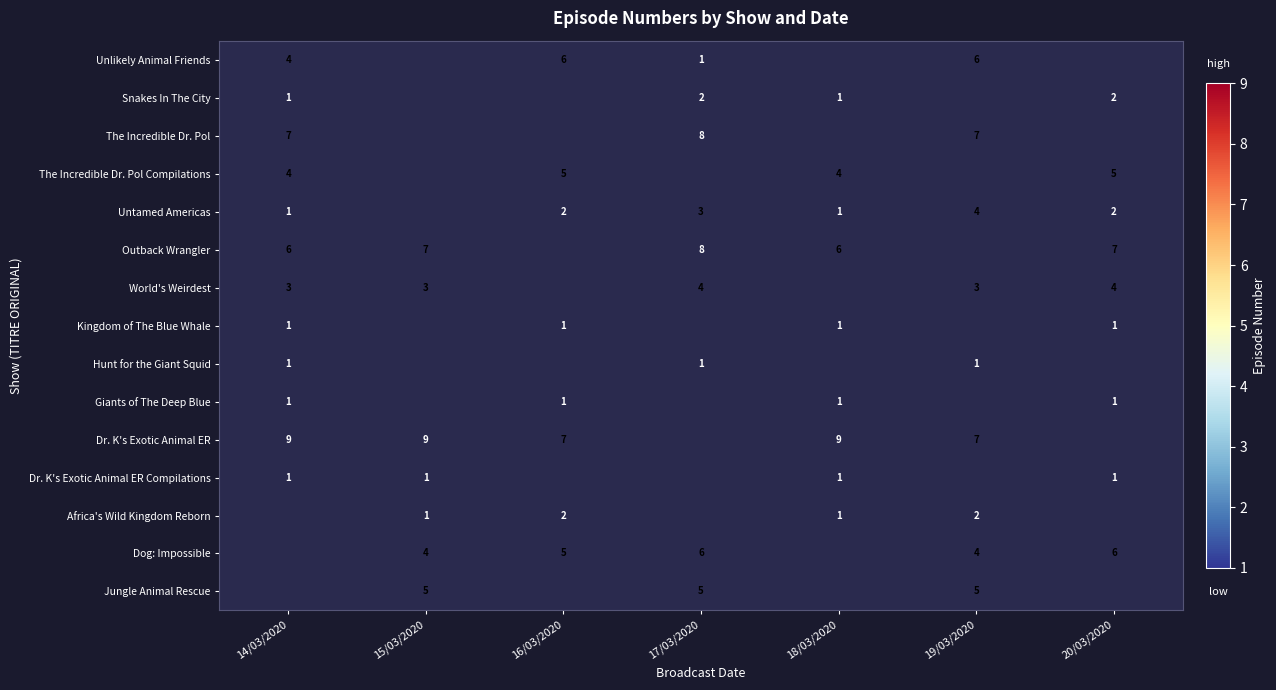

At which label does Untamed Americas first exceed 2?

17/03/2020